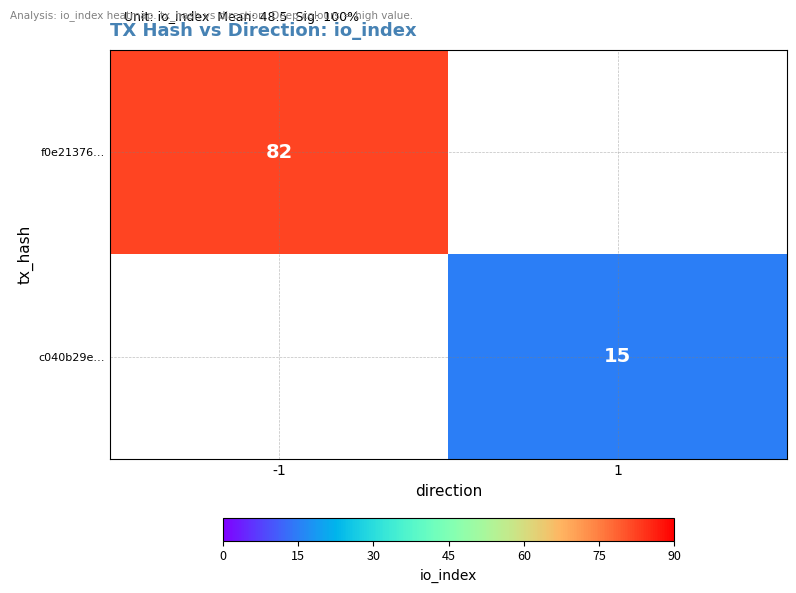

Between 1 and -1, which is larger?

-1